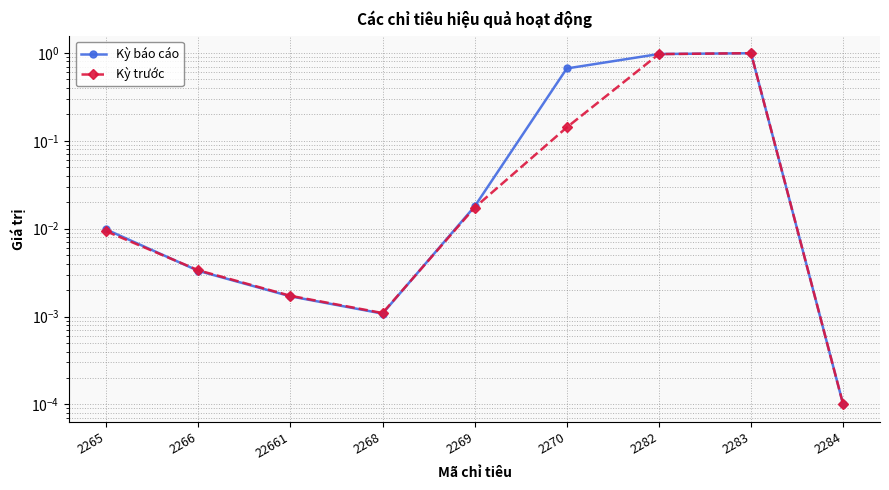

How many lines are shown in the chart?

2